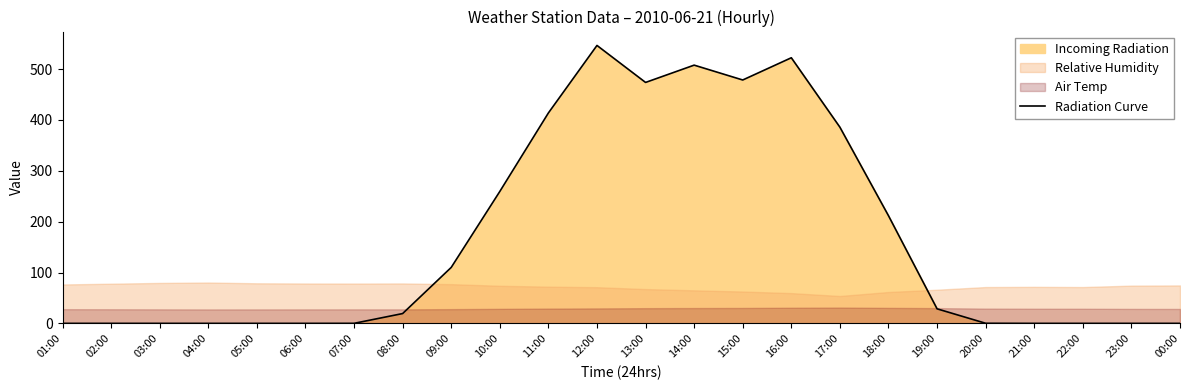

The chart shows a value of 56.2 at 09:00. True or false?

False